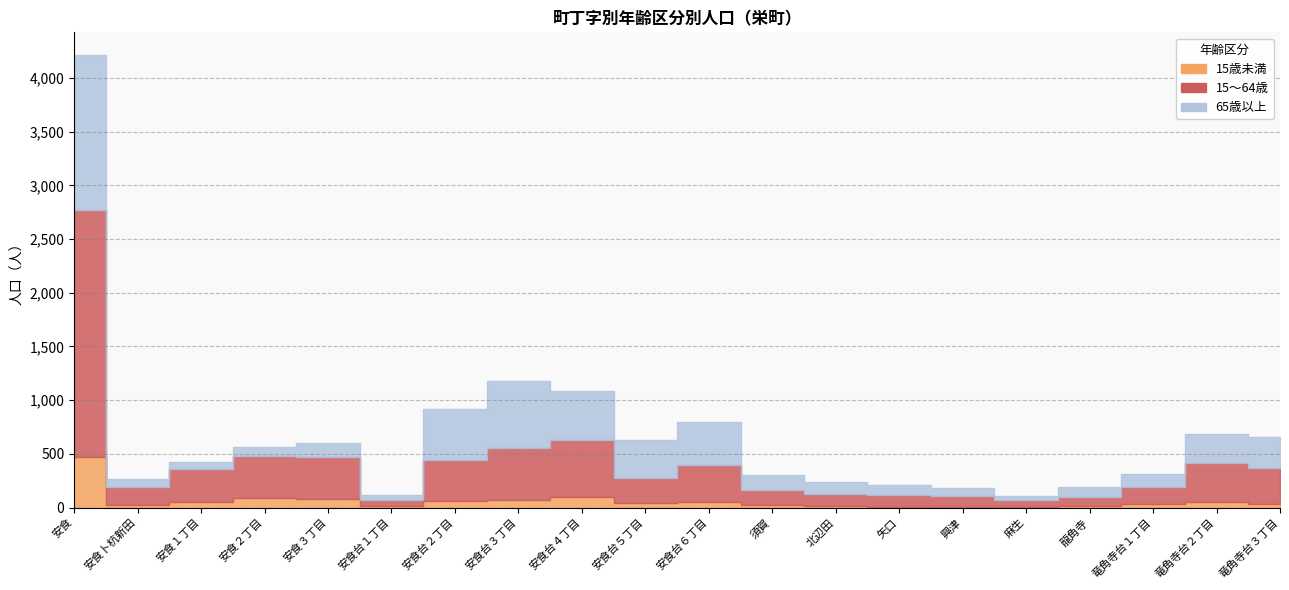

What is the difference between the 65歳以上 values at 竜角寺台２丁目 and 麻生?

232